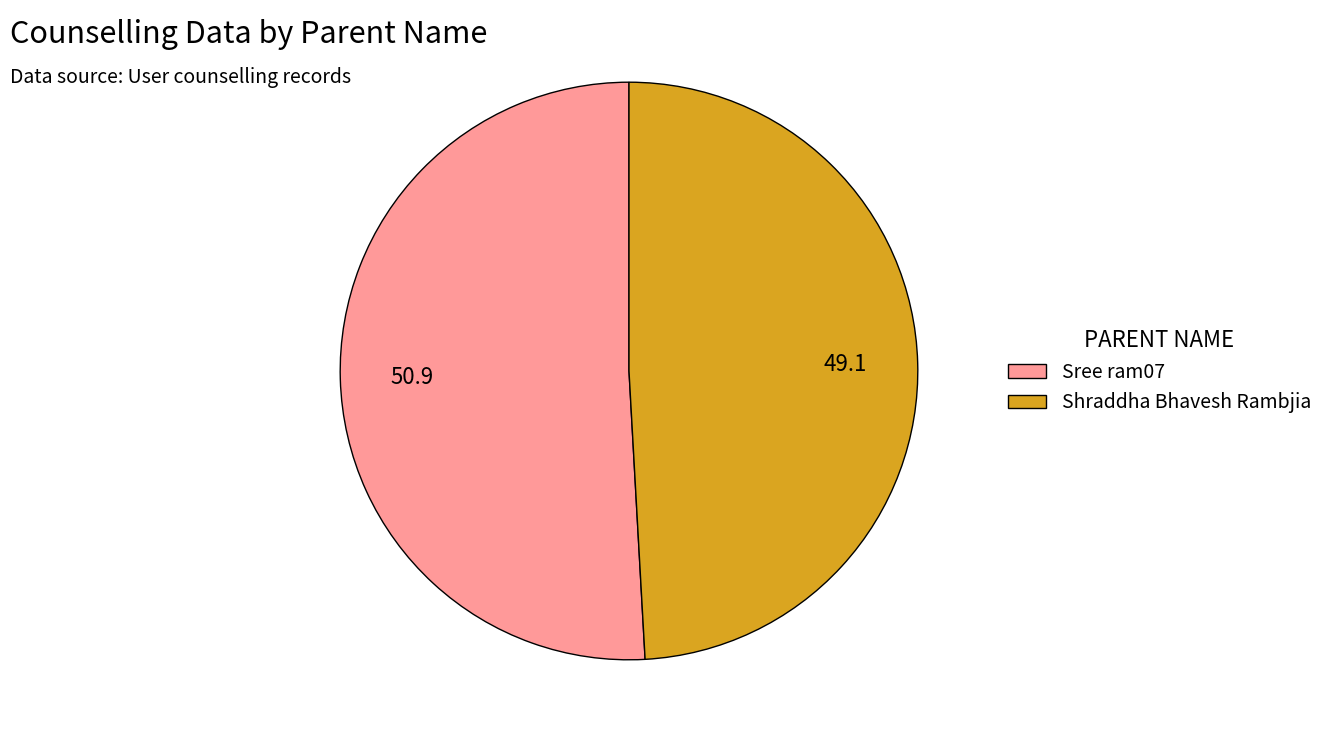

Which has a higher value, Shraddha Bhavesh Rambjia or Sree ram07?

Sree ram07